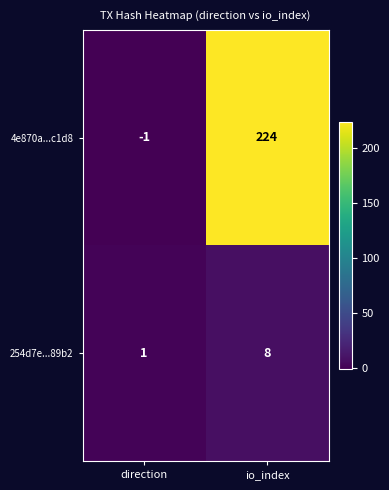

At which category is the sum across all series the highest?

io_index